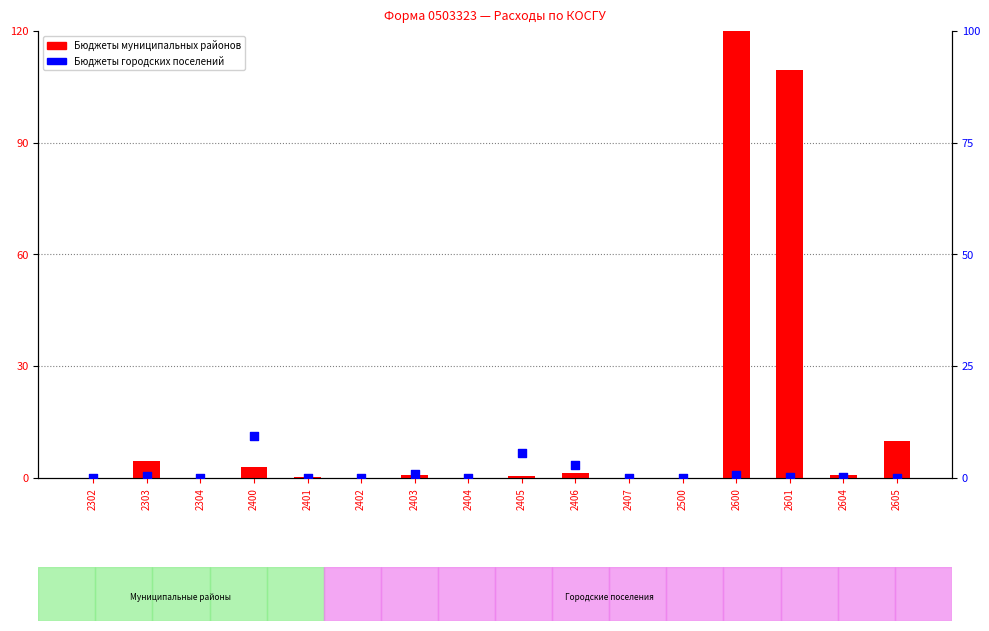

At which category is the sum across all series the highest?

2600